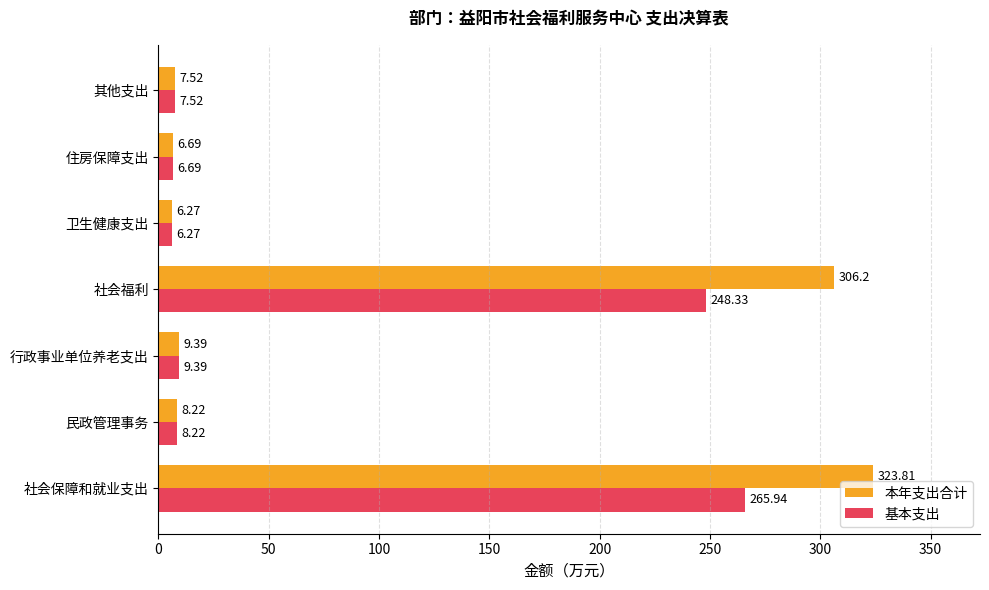

Which series has the widest spread of values?

本年支出合计